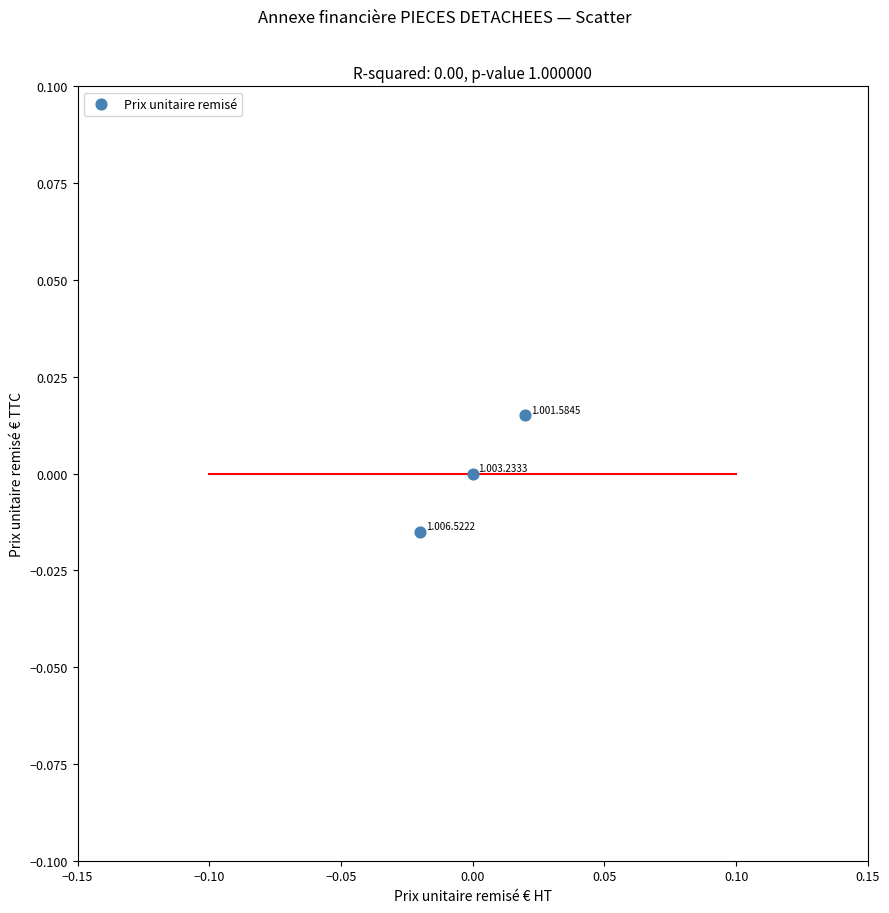

Count the number of points in this scatter plot.

3